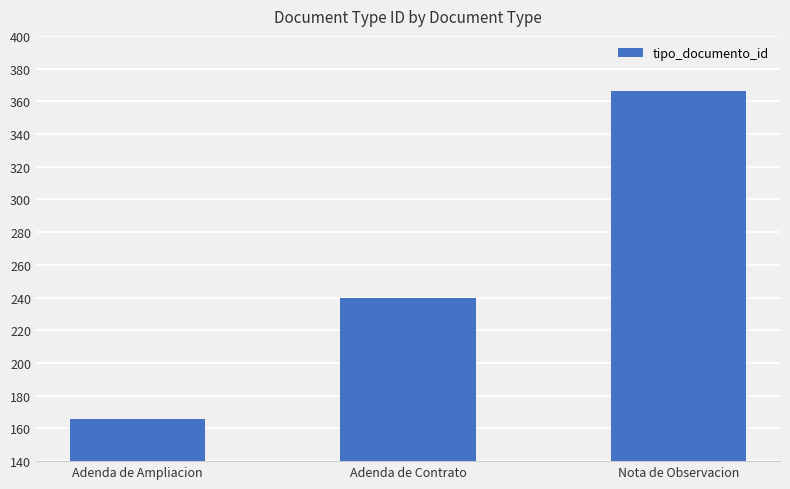

Reading left to right, extract all data points from this chart.

Adenda de Ampliacion=166	Adenda de Contrato=240	Nota de Observacion=366